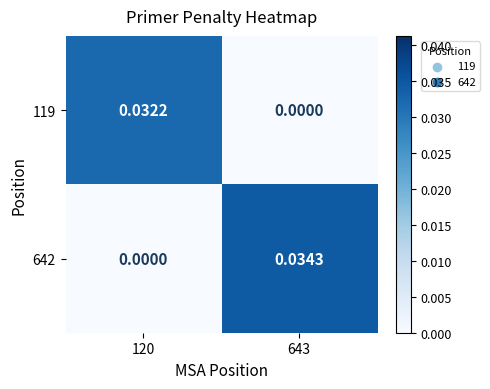

At which category is the sum across all series the highest?

643